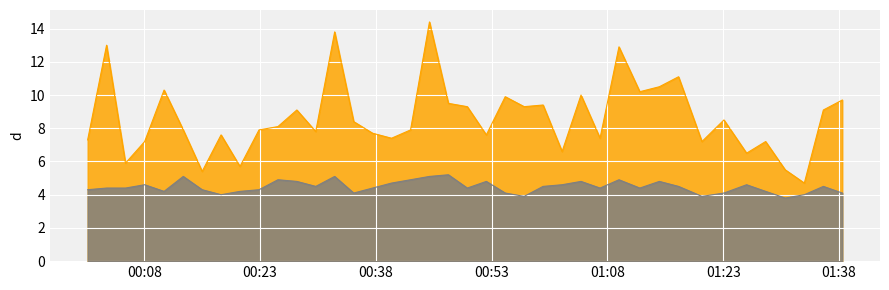

At how many categories does at least one series exceed 13?

2